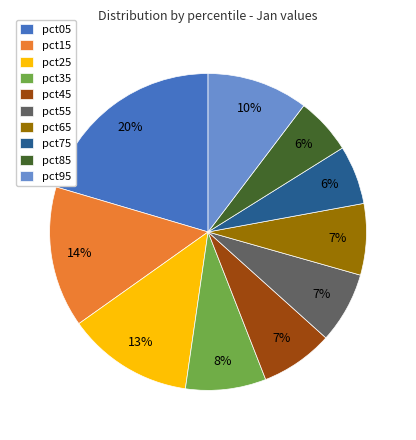

True or false: pct25 accounts for 13% of the total.

True